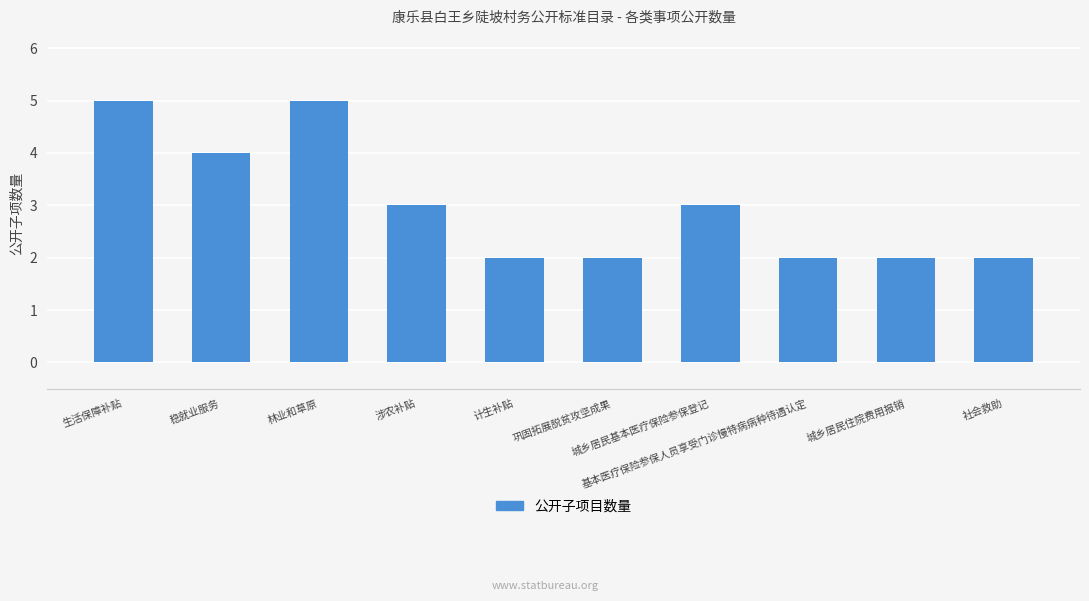

Read the value at 基本医疗保险参保人员享受门诊慢特病病种待遇认定.

2